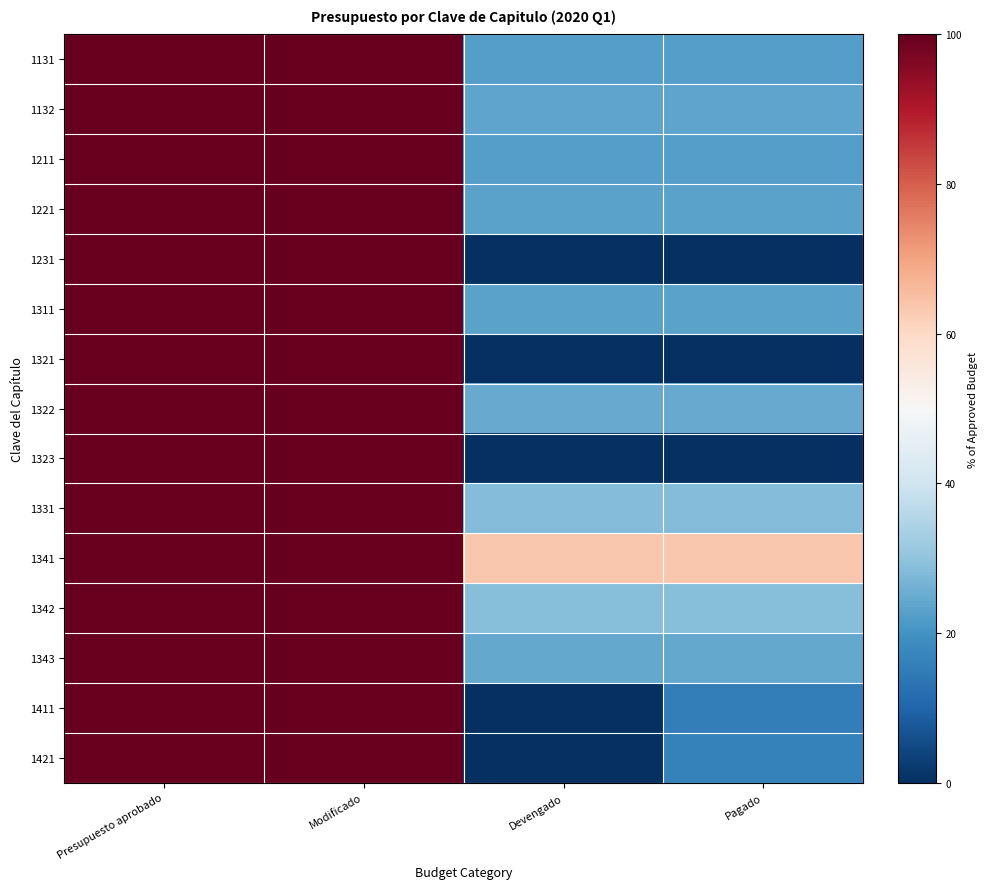

At which category is the sum across all series the highest?

Presupuesto aprobado